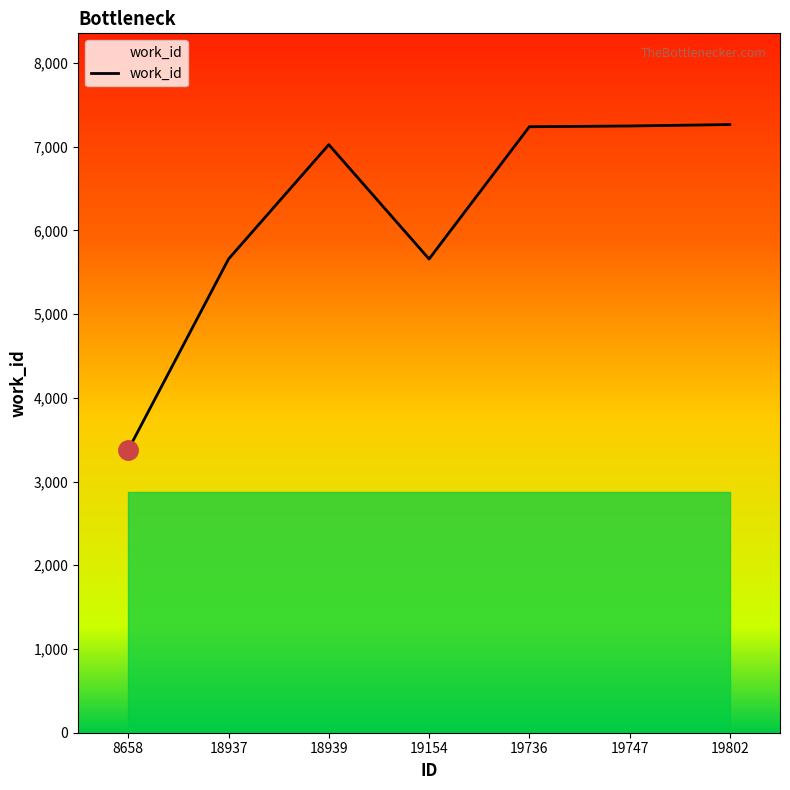

What is the average value?

6210